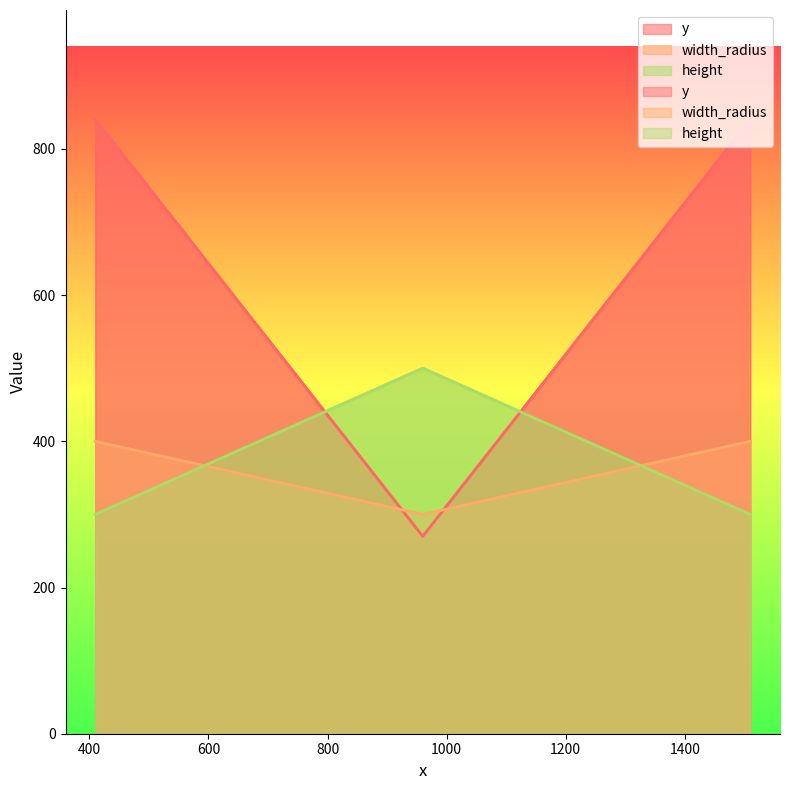

At which category is the sum across all series the highest?

410